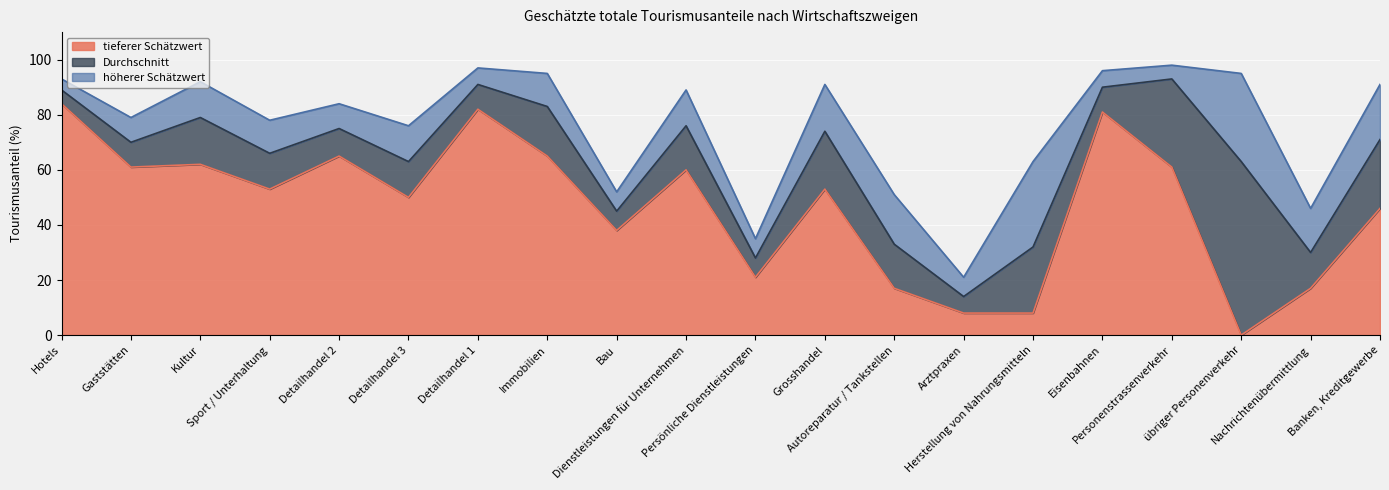

What is the highest value of the tieferer Schätzwert series?

84